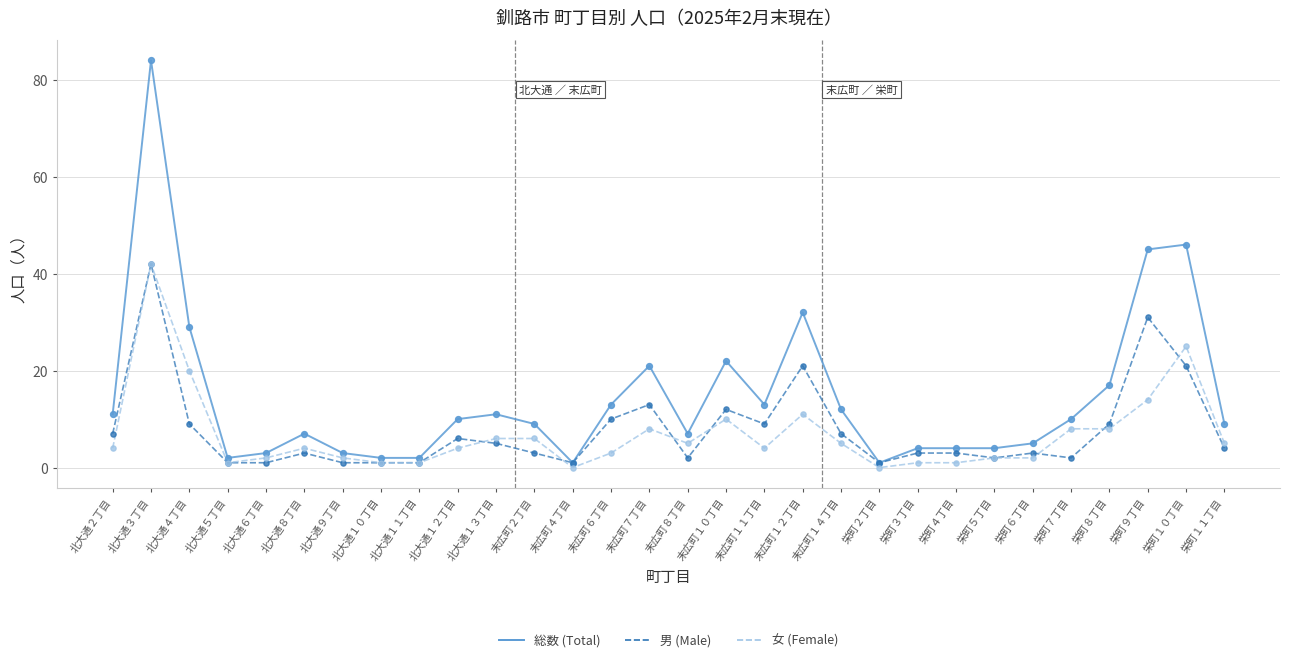

Which series changed the most between 北大通１２丁目 and 末広町４丁目?

総数 (Total)